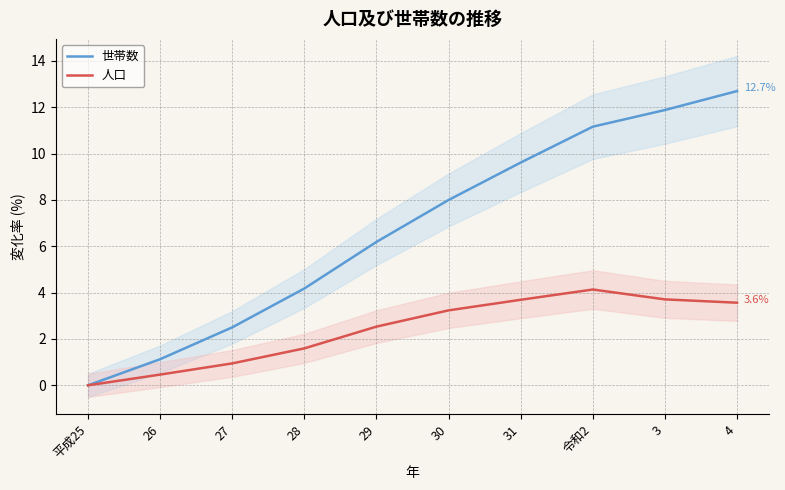

What is the label of the 2nd point from the left?

26